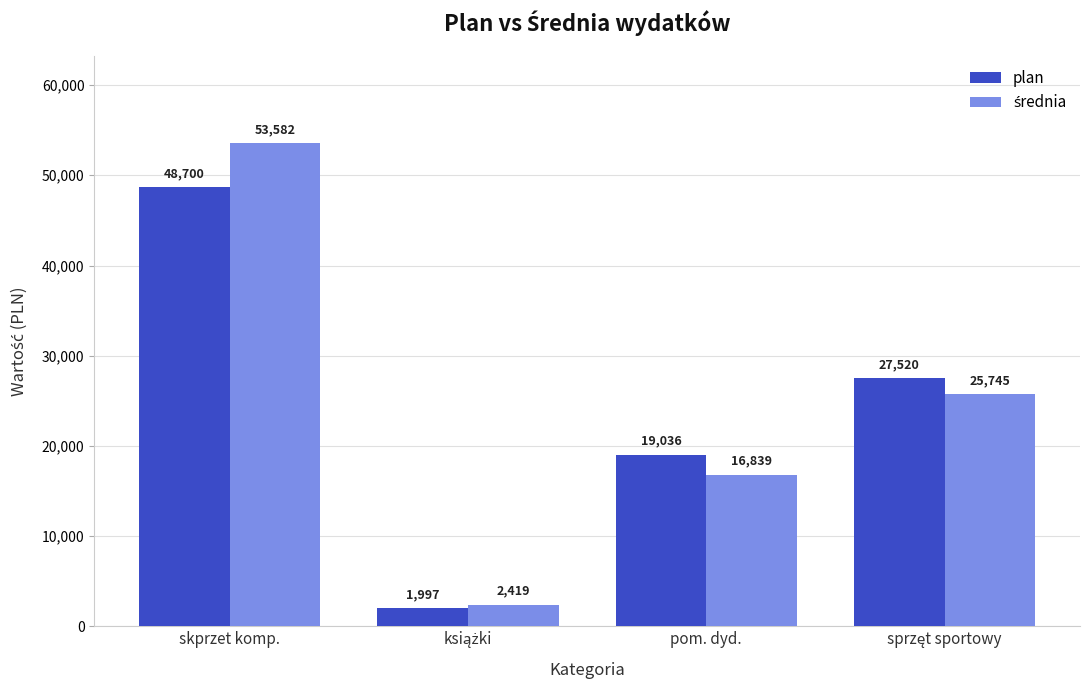

What is the maximum value shown in the chart?

53582.1